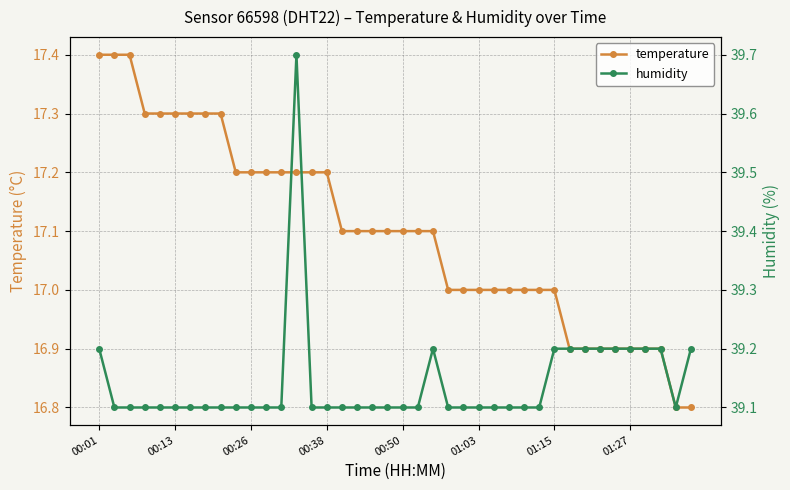

Reading left to right, extract all data points from this chart.

temperature: 17.4	17.4	17.4	17.3	17.3	17.3	17.3	17.3	17.3	17.2	17.2	17.2	17.2	17.2	17.2	17.2	17.1	17.1	17.1	17.1	17.1	17.1	17.1	17.0	17.0	17.0	17.0	17.0	17.0	17.0	17.0	16.9	16.9	16.9	16.9	16.9	16.9	16.9	16.8	16.8
humidity: 39.2	39.1	39.1	39.1	39.1	39.1	39.1	39.1	39.1	39.1	39.1	39.1	39.1	39.7	39.1	39.1	39.1	39.1	39.1	39.1	39.1	39.1	39.2	39.1	39.1	39.1	39.1	39.1	39.1	39.1	39.2	39.2	39.2	39.2	39.2	39.2	39.2	39.2	39.1	39.2